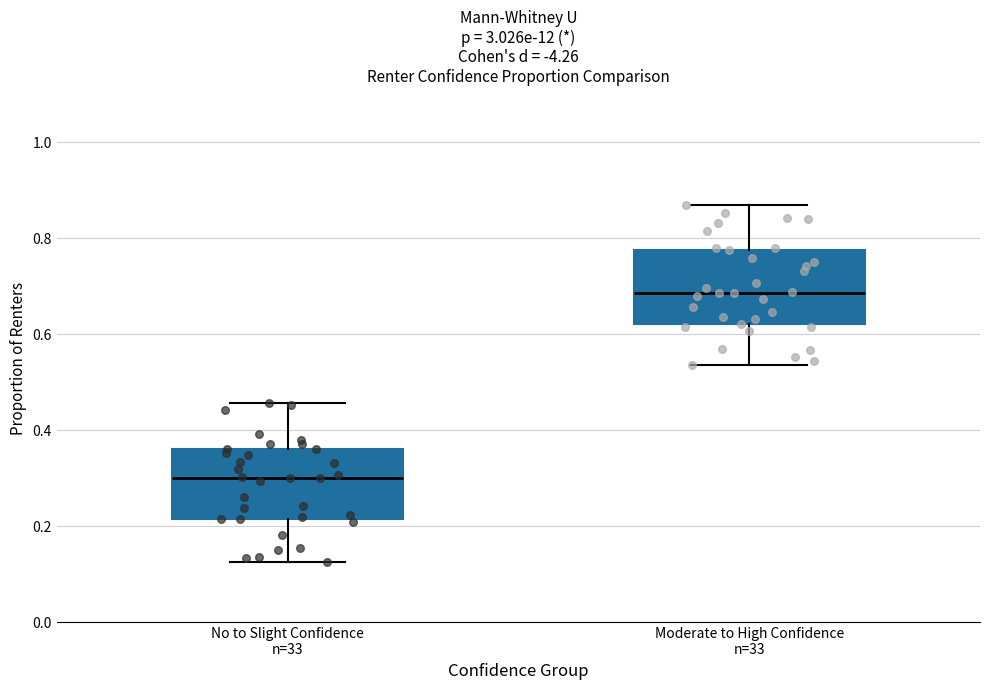

Where does the upper whisker of the box for No to Slight Confidence n=33 end on the y-axis? The values are not printed on the chart, so give them approximately, as read against the axis.

0.46